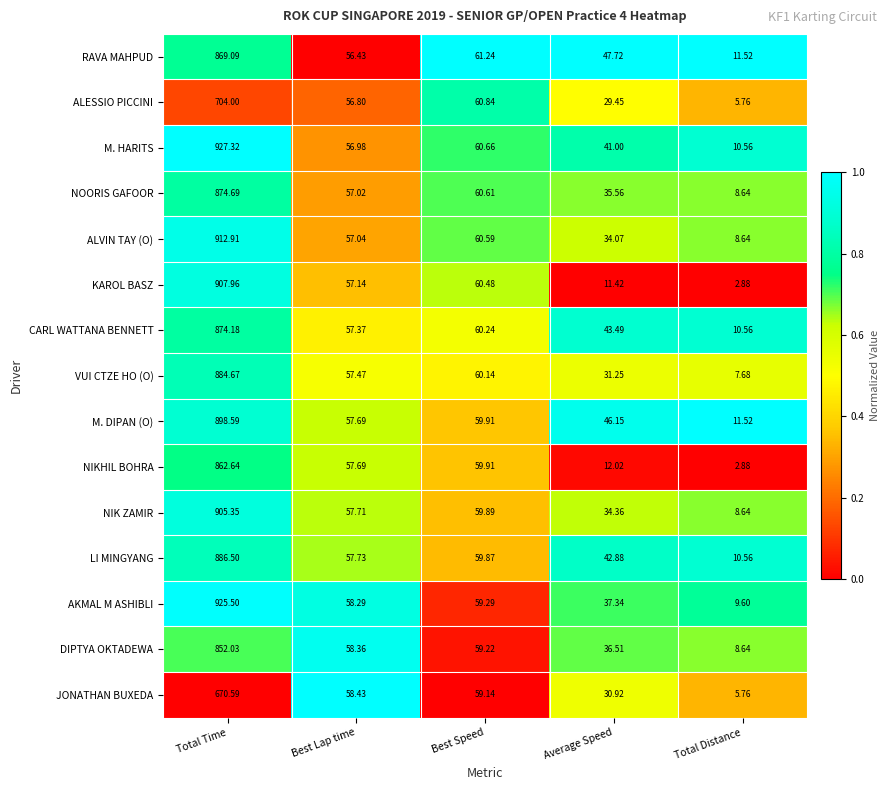

Which series changed the most between Total Time and Best Speed?

M. HARITS